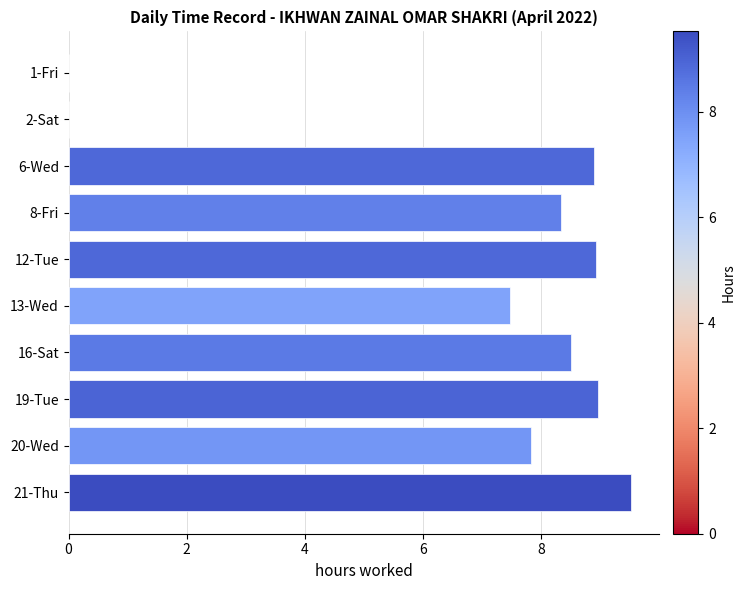

The value at 16-Sat is 8.5. True or false?

True